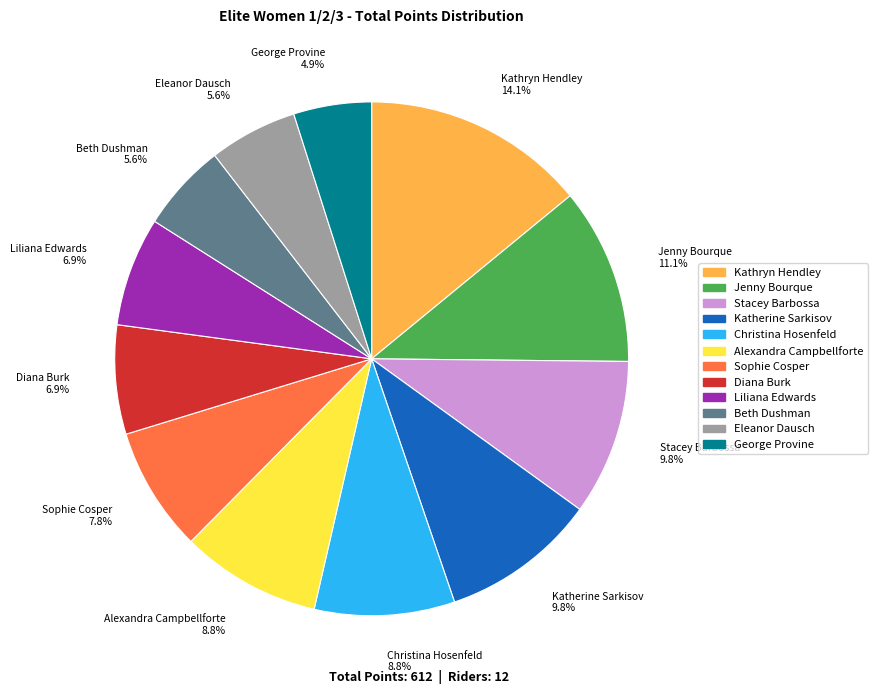

What portion of the pie excludes Sophie Cosper 7.8%?

92.2%